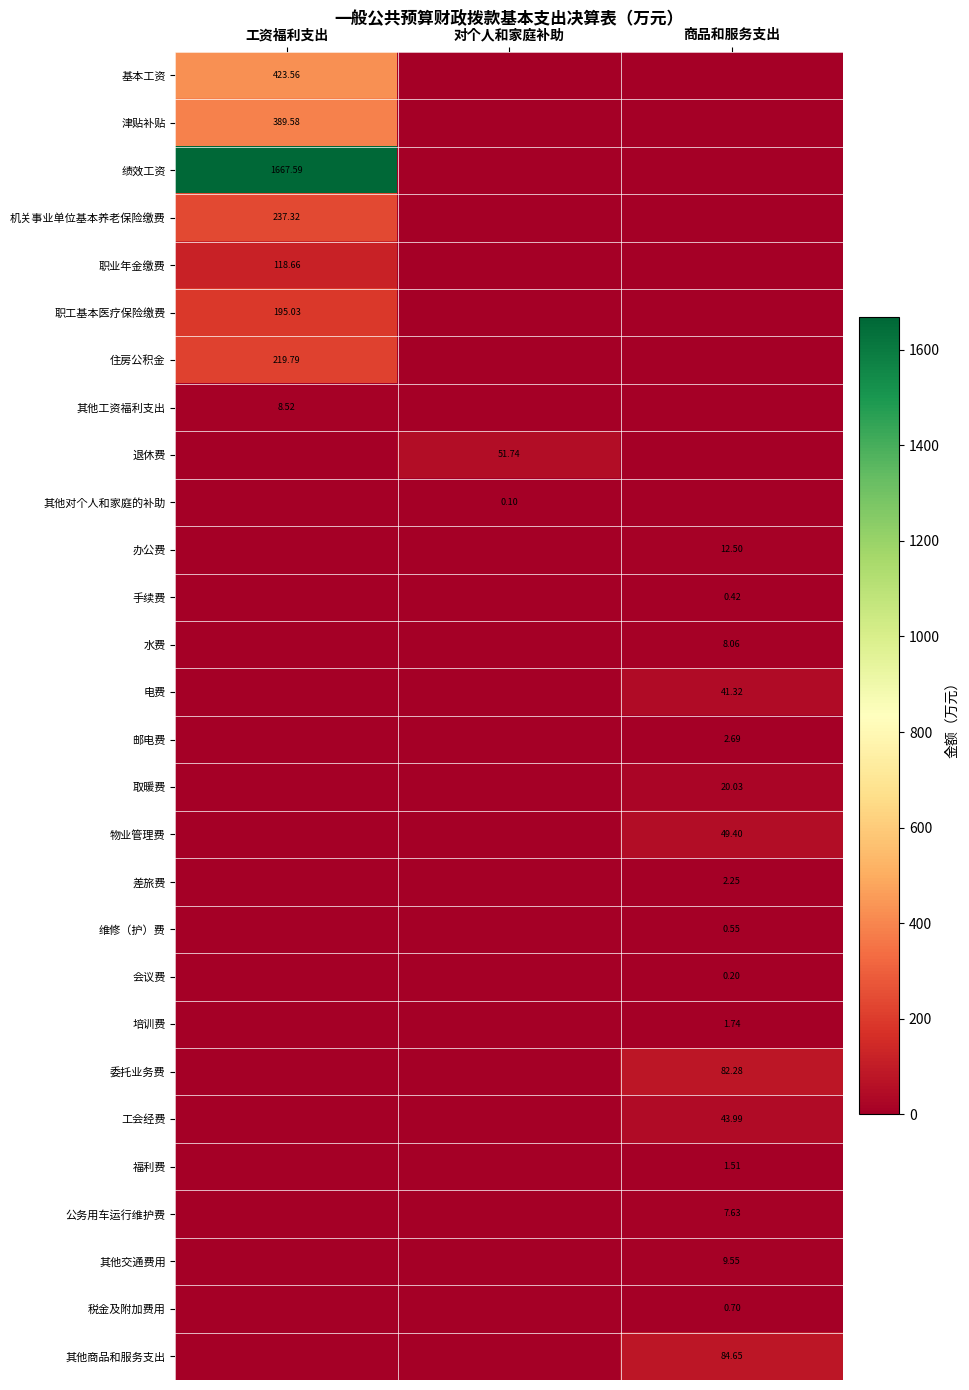

List the series in order of their peak value, highest first.

绩效工资, 基本工资, 津贴补贴, 机关事业单位基本养老保险缴费, 住房公积金, 职工基本医疗保险缴费, 职业年金缴费, 其他商品和服务支出, 委托业务费, 退休费, 物业管理费, 工会经费, 电费, 取暖费, 办公费, 其他交通费用, 其他工资福利支出, 水费, 公务用车运行维护费, 邮电费, 差旅费, 培训费, 福利费, 税金及附加费用, 维修（护）费, 手续费, 会议费, 其他对个人和家庭的补助